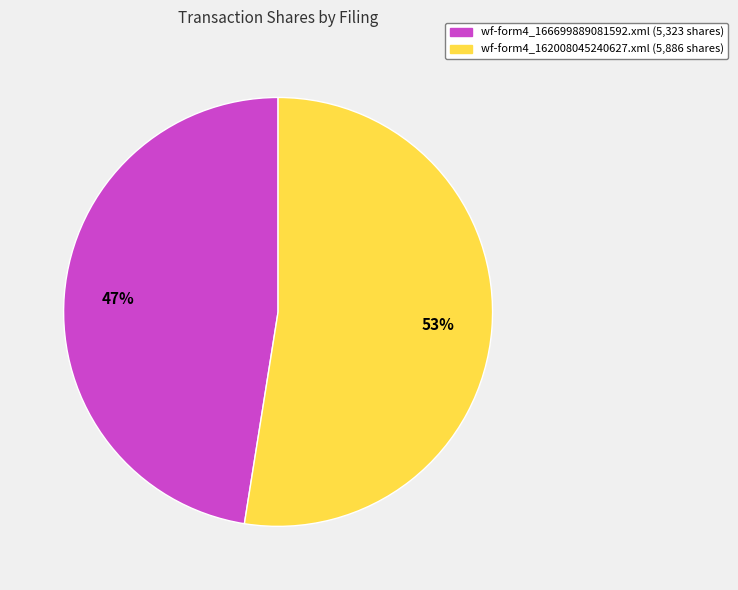

To the nearest percent, what portion does wf-form4_162008045240627.xml represent?

53%